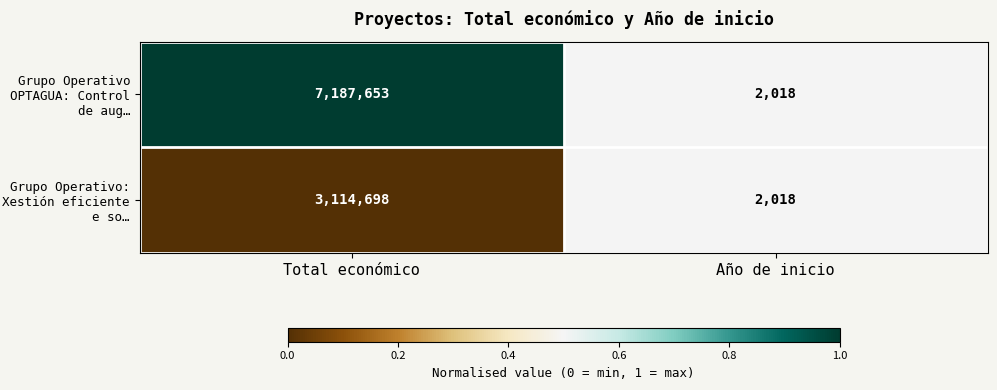

How many distinct data groups are displayed?

2